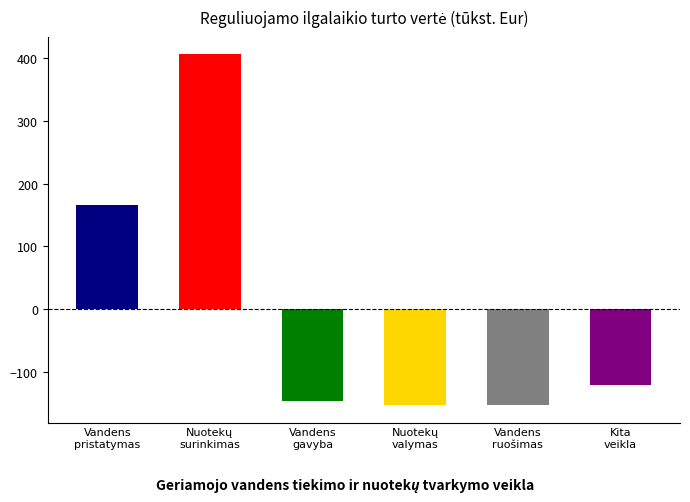

Rank the categories by value from lowest to highest.

Vandens ruošimas, Nuotekų valymas, Vandens gavyba, Kita veikla, Vandens pristatymas, Nuotekų surinkimas